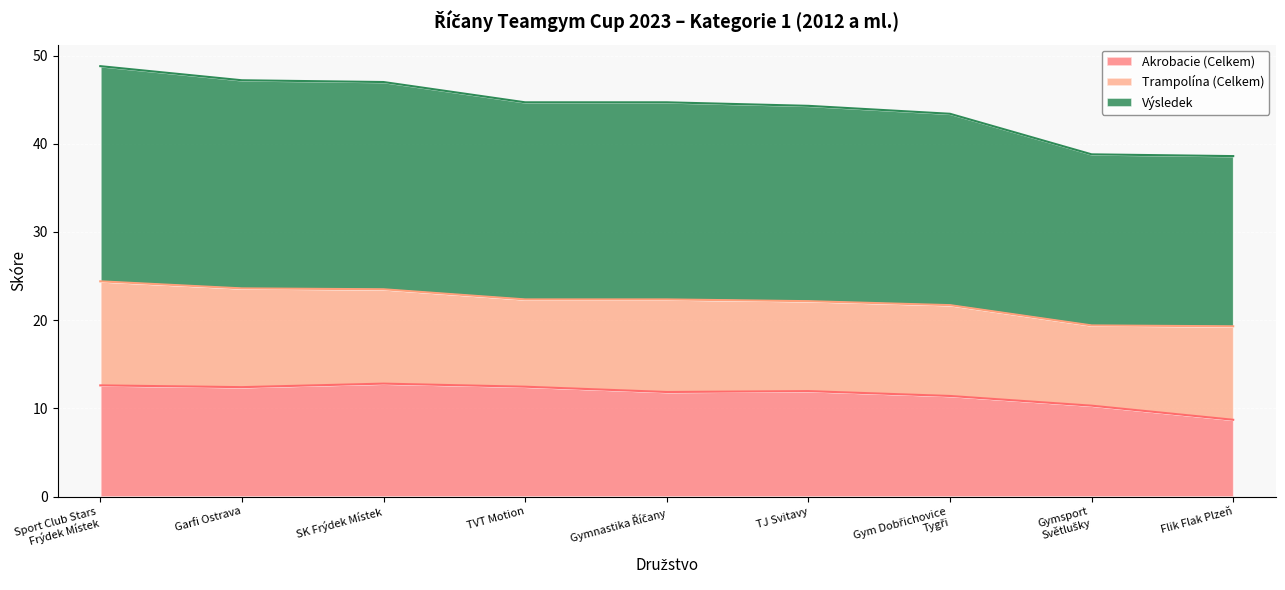

How many lines are shown in the chart?

3